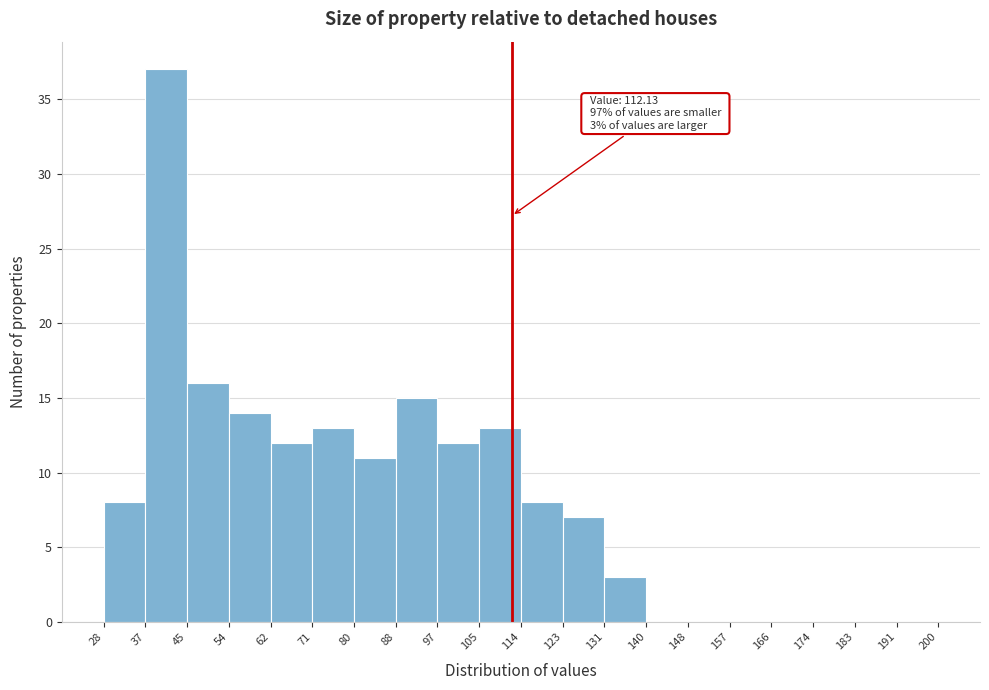

Which range on the x-axis has the tallest bar?

37 to 45